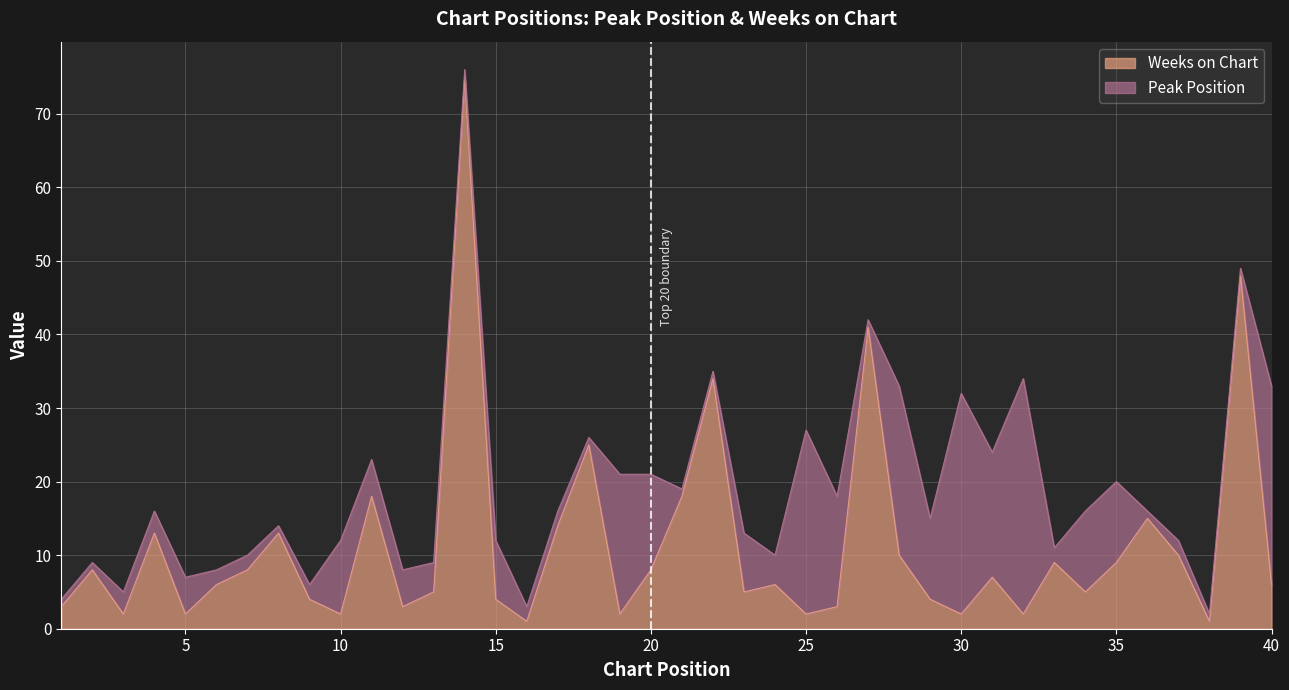

At which label does the data first exceed 6?

2